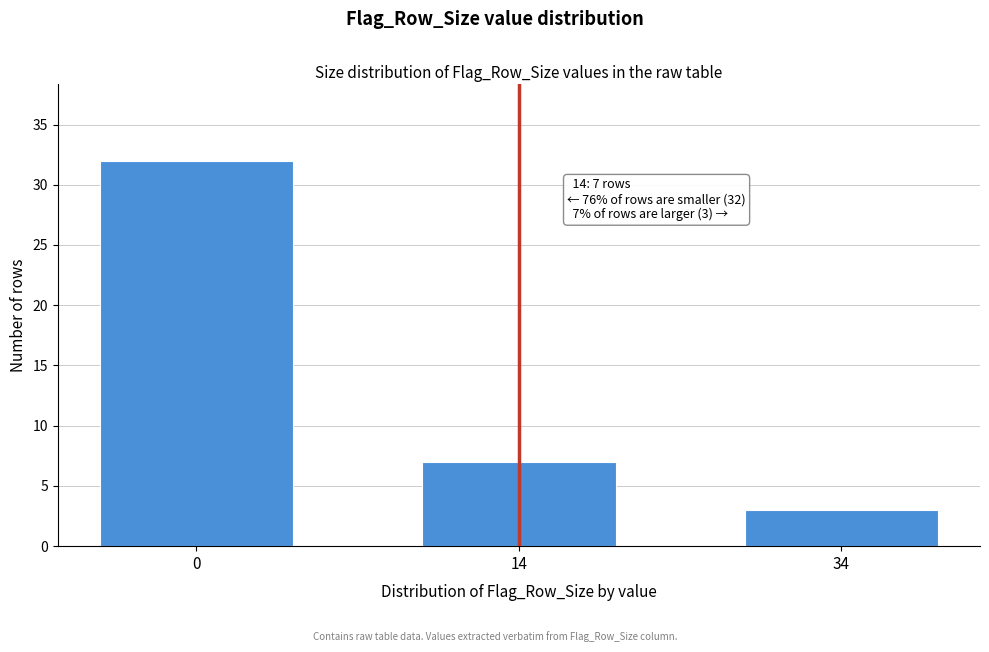

Reading left to right, extract all data points from this chart.

32	7	3